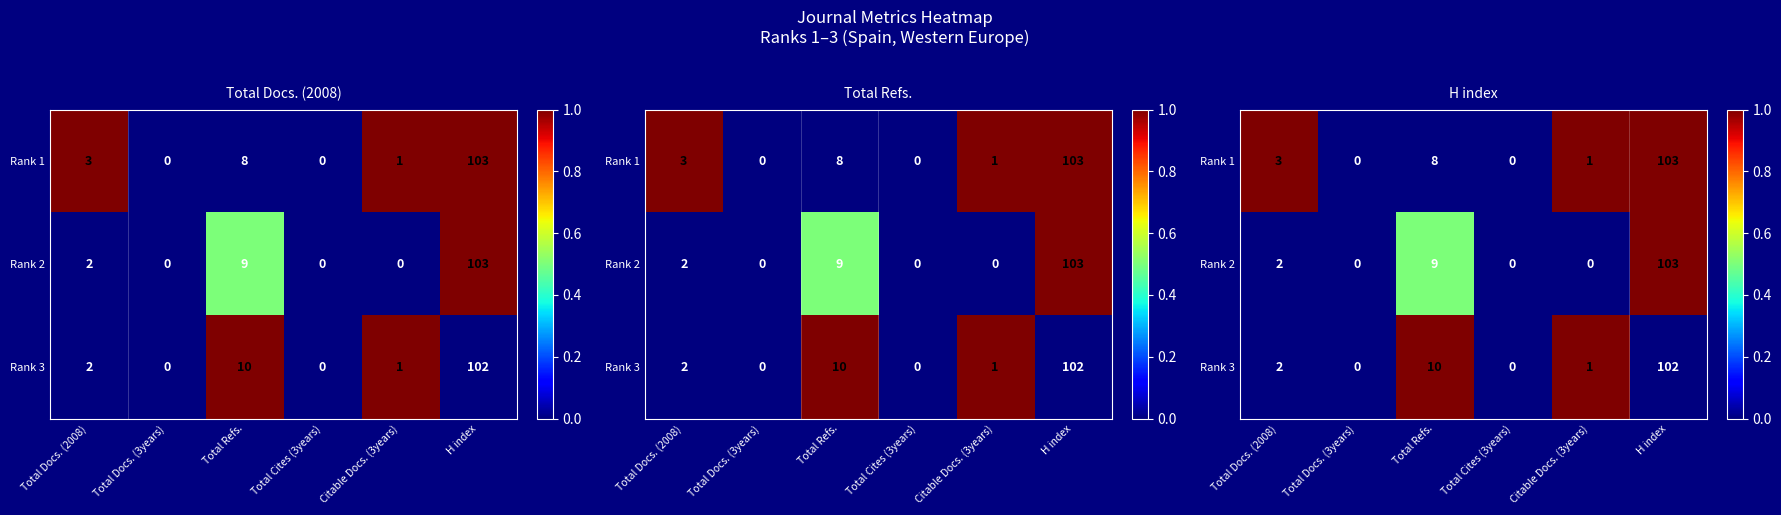

At how many categories does at least one series exceed 0?

4